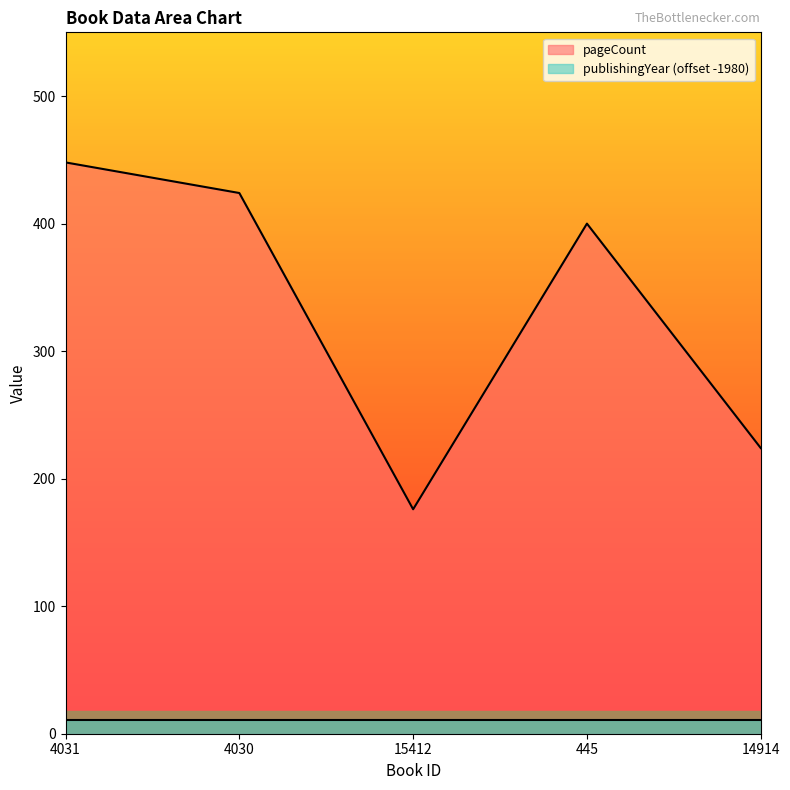

What is the smallest value displayed?

11